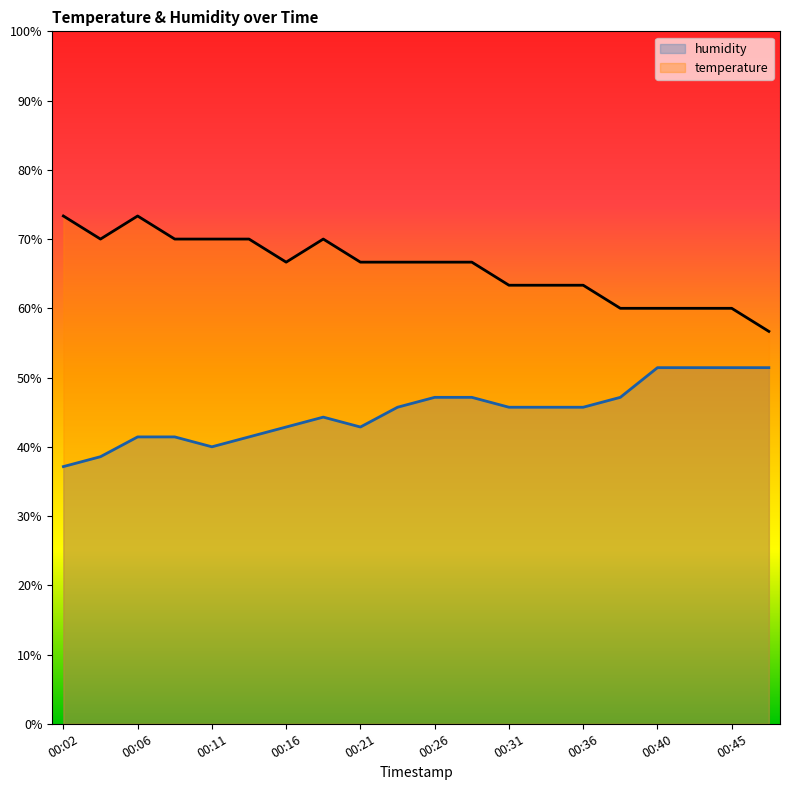

The temperature series shows 56.7 at 00:48. True or false?

True